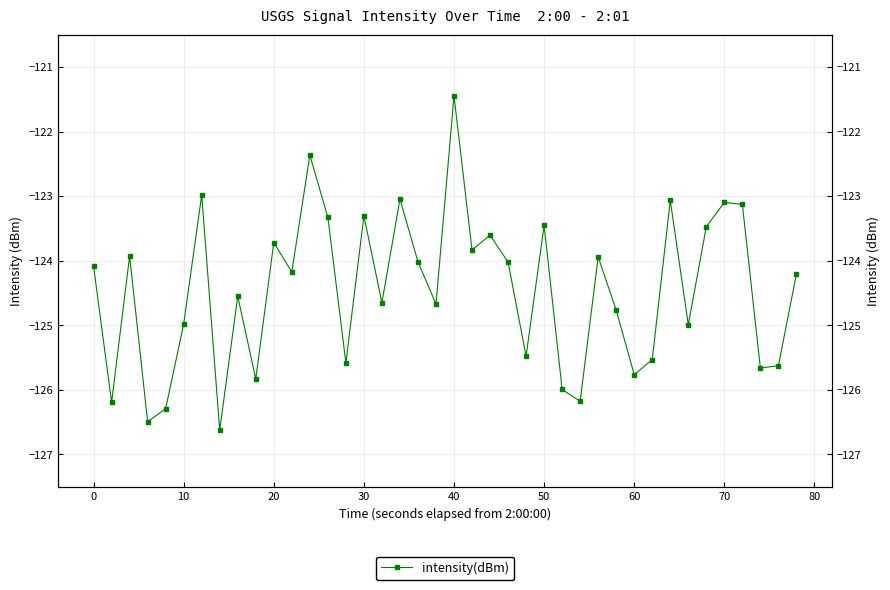

What is the smallest value displayed?

-126.6